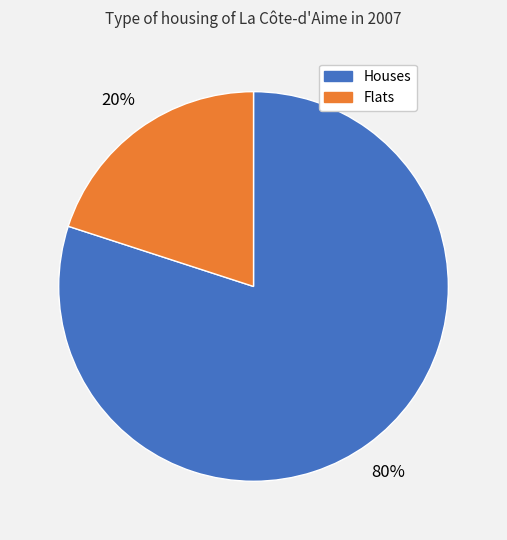

To the nearest percent, what is the difference between the largest and smallest slice percentages?

60%